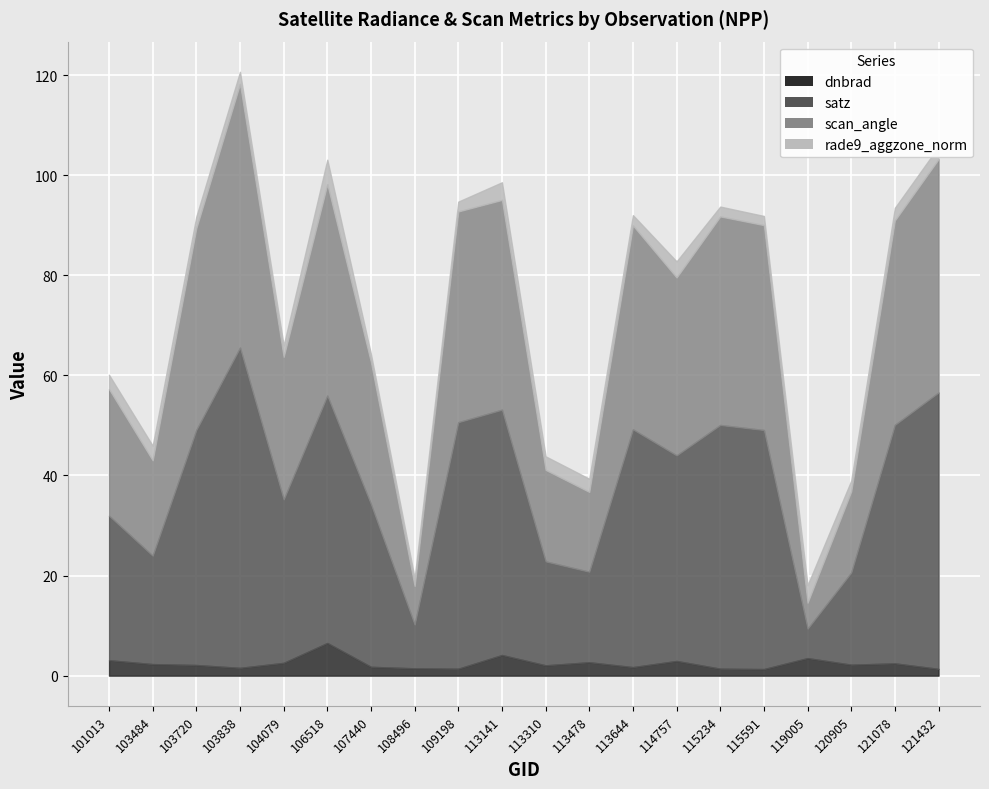

Between 115234 and 108496, which is larger?

108496